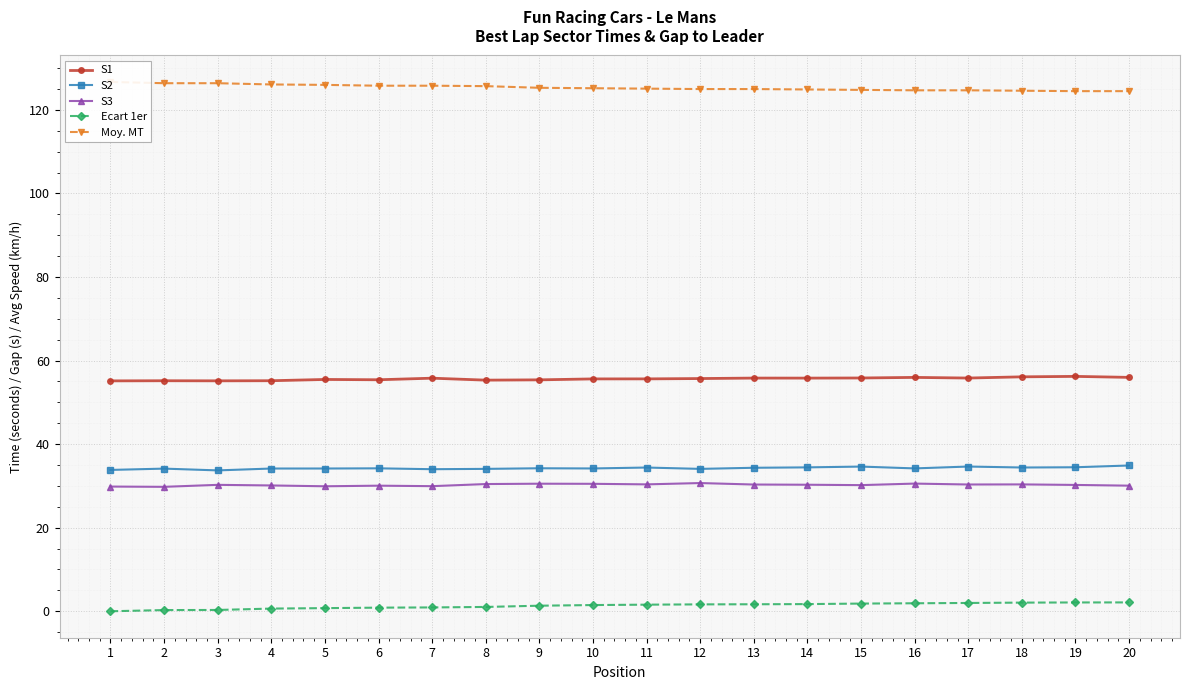

At which category is the sum across all series the highest?

20